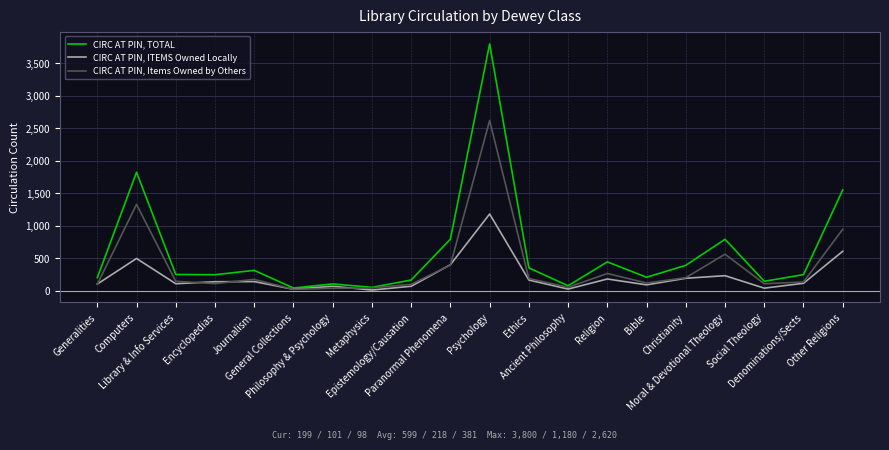

Does the chart display data point markers on the line(s)?

No